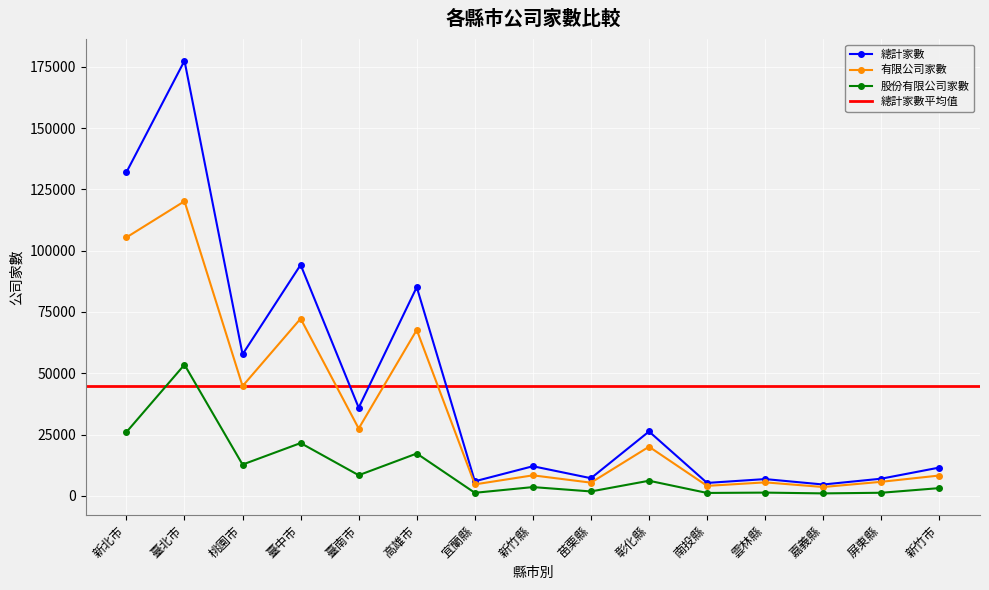

How many categories are shown in the chart?

15